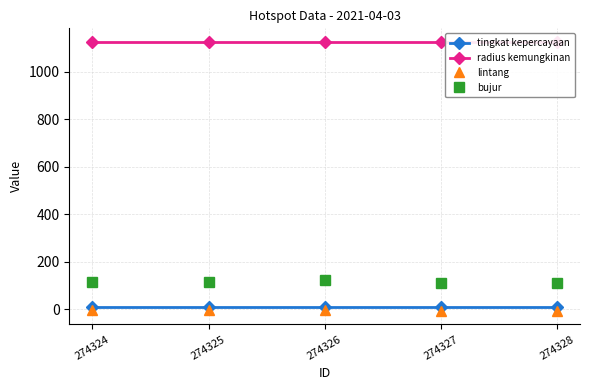

True or false: bujur and lintang intersect in this chart.

False